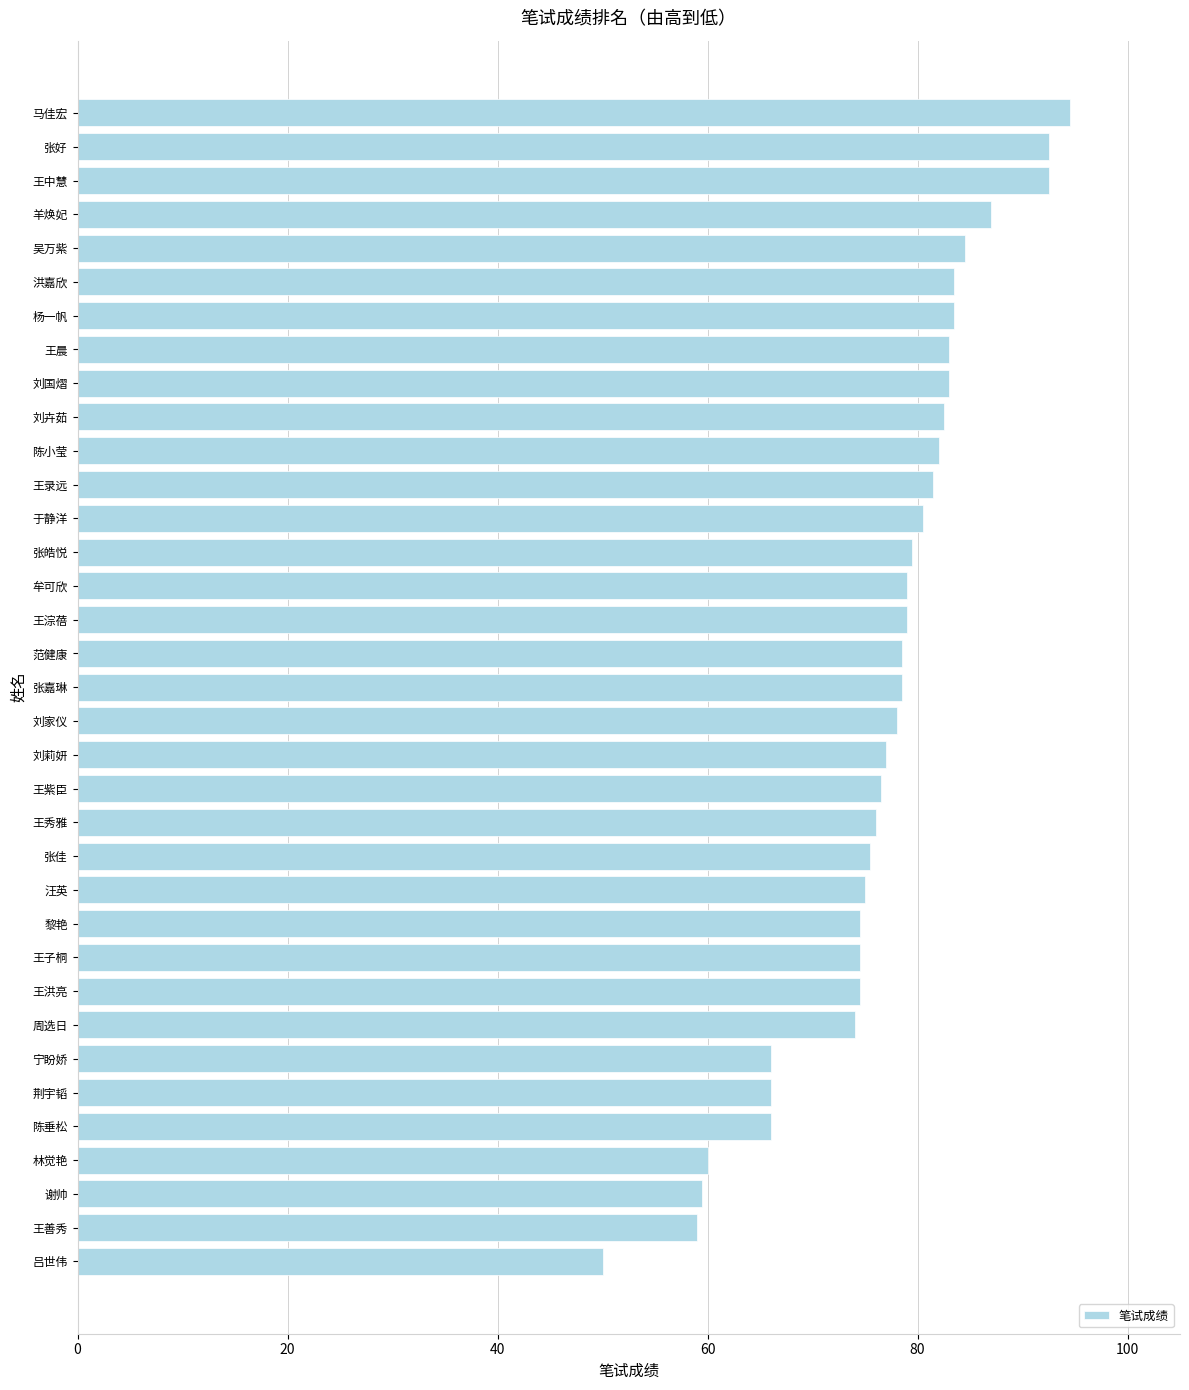

What is the approximate value at 刘卉茹?

82.5